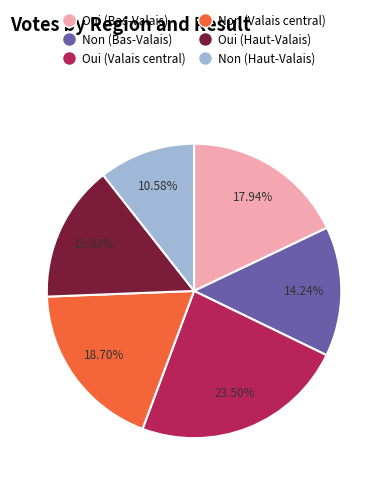

Which has a higher value, Non (Haut-Valais) or Oui (Bas-Valais)?

Oui (Bas-Valais)